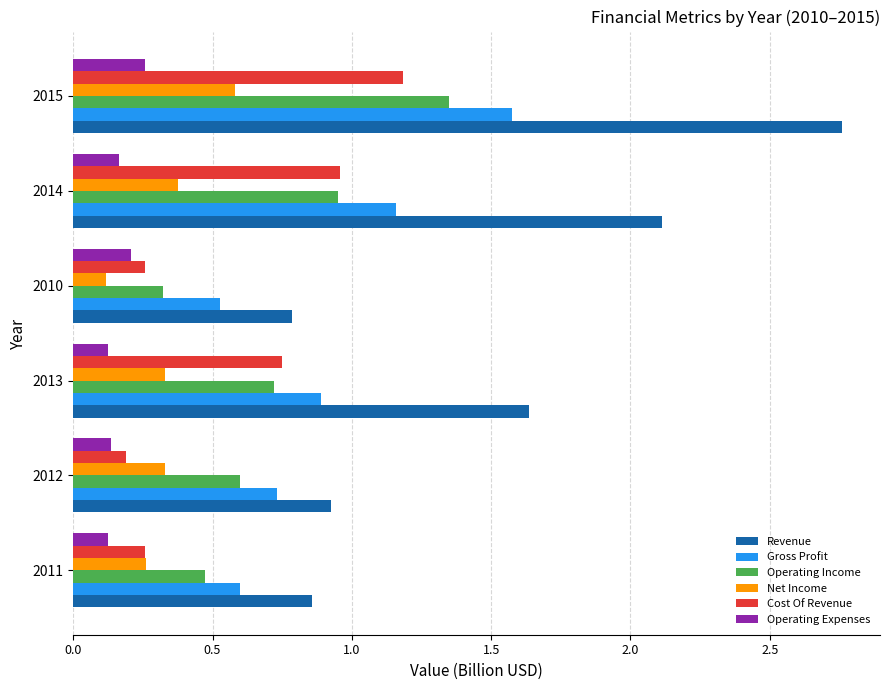

What is the spread (max minus min) of values at 2014?

1.9